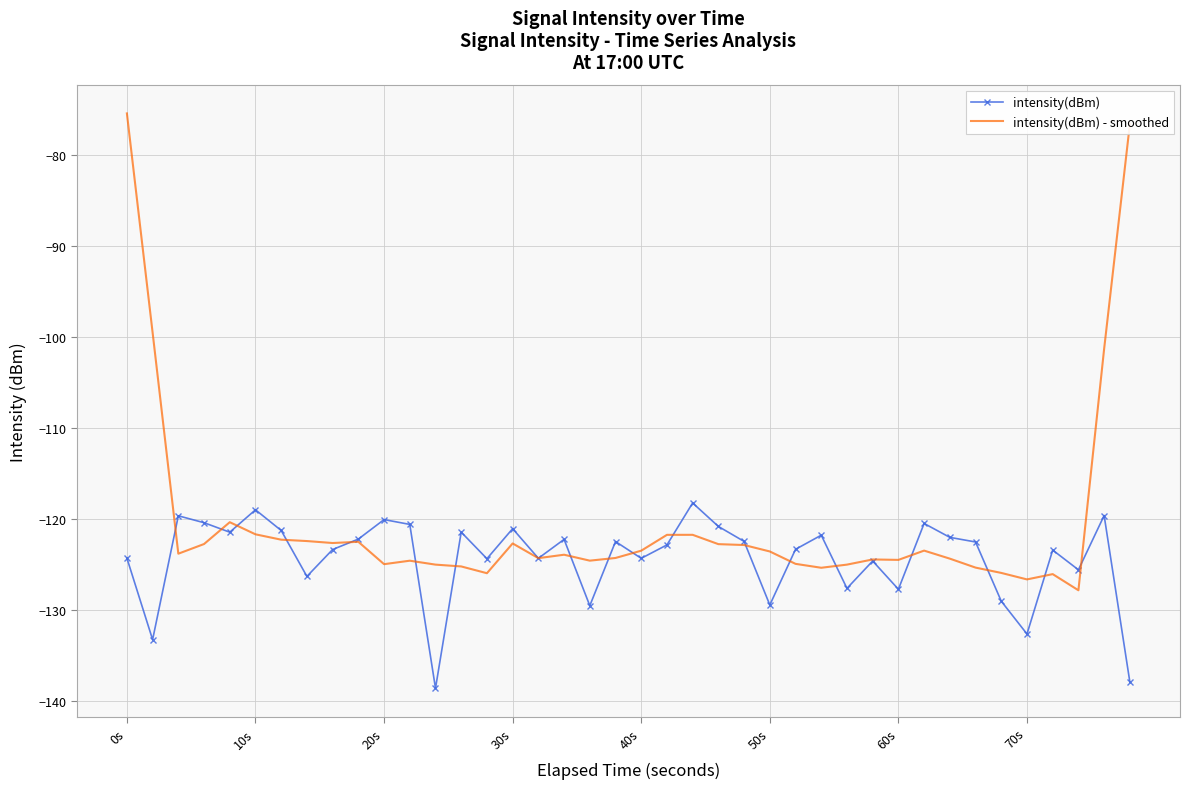

Which series has the largest total across all categories?

intensity(dBm) - smoothed